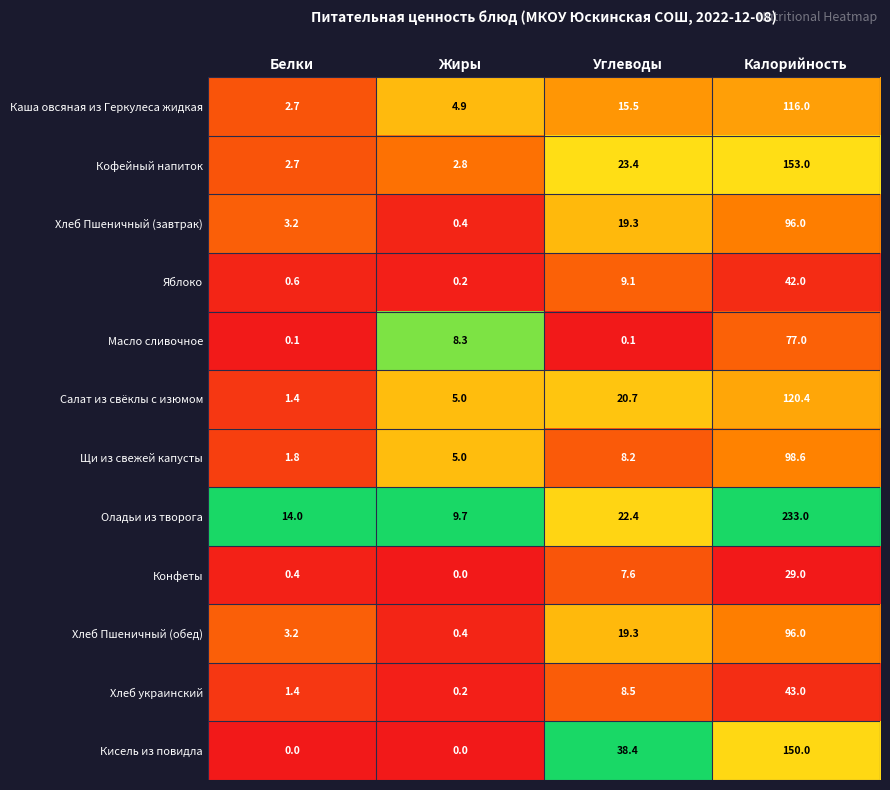

At which label does Хлеб Пшеничный (обед) reach its minimum?

Жиры